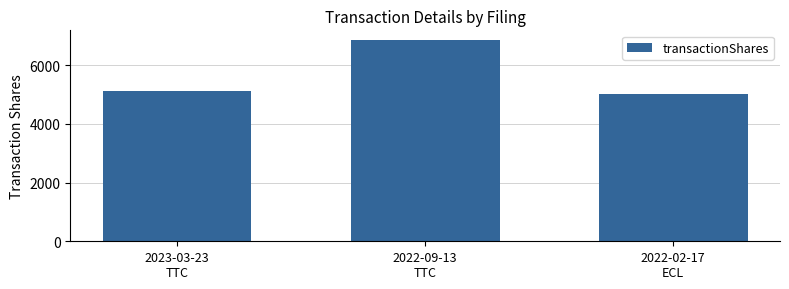

What is the sum of the values at 2022-02-17
ECL and 2023-03-23
TTC?

10104